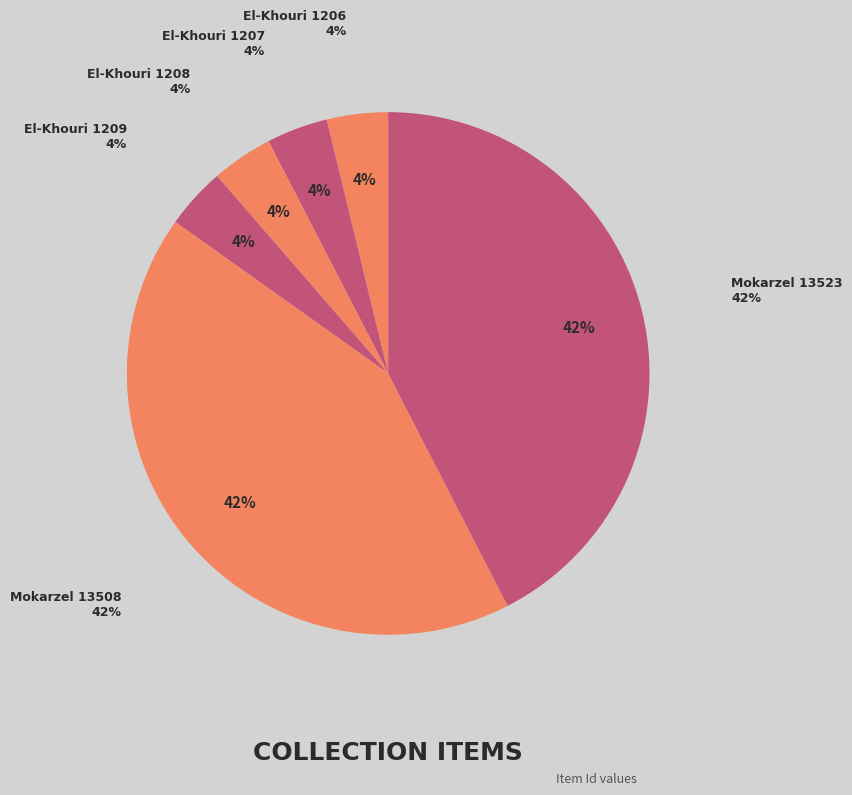

To the nearest percent, what is the combined percentage of Mokarzel Family (13523) and El-Khouri Family (1208)?

46%